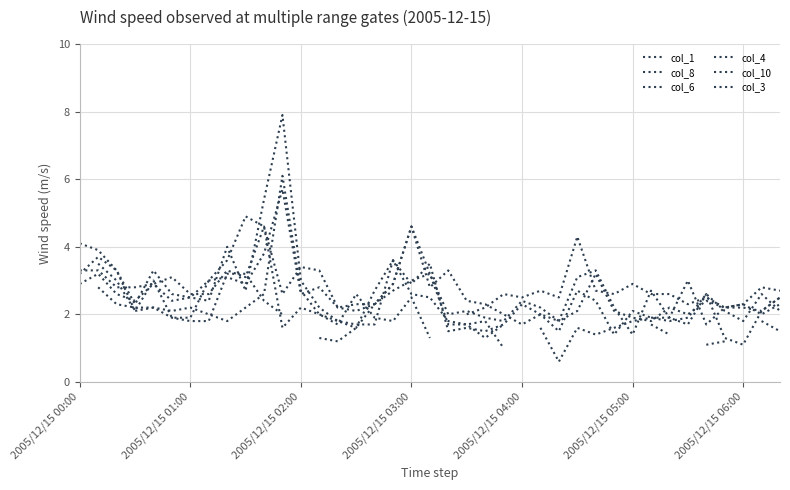

What is the label of the 35th point from the right?

2005/12/15 04:00